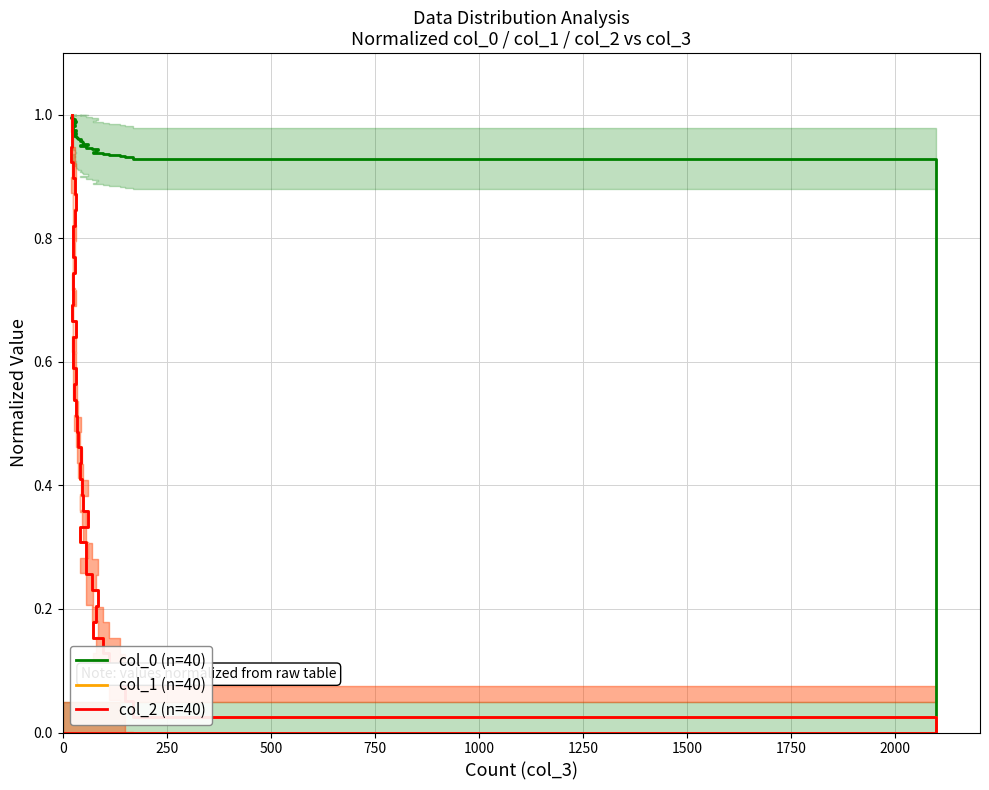

True or false: col_2 (n=40) has more than 2 interior local peaks.

False